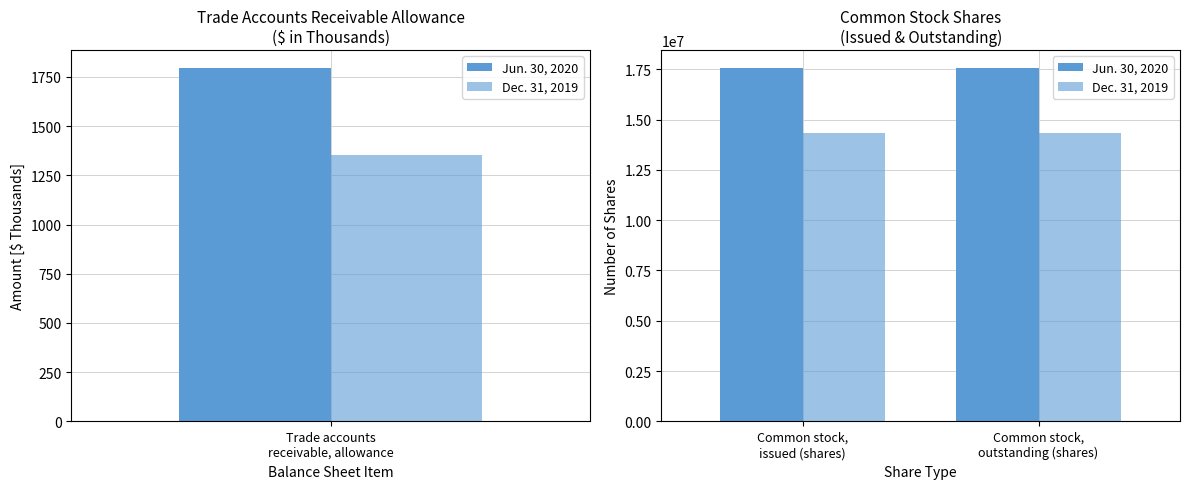

What are all the series names shown in the legend?

Jun. 30, 2020, Dec. 31, 2019